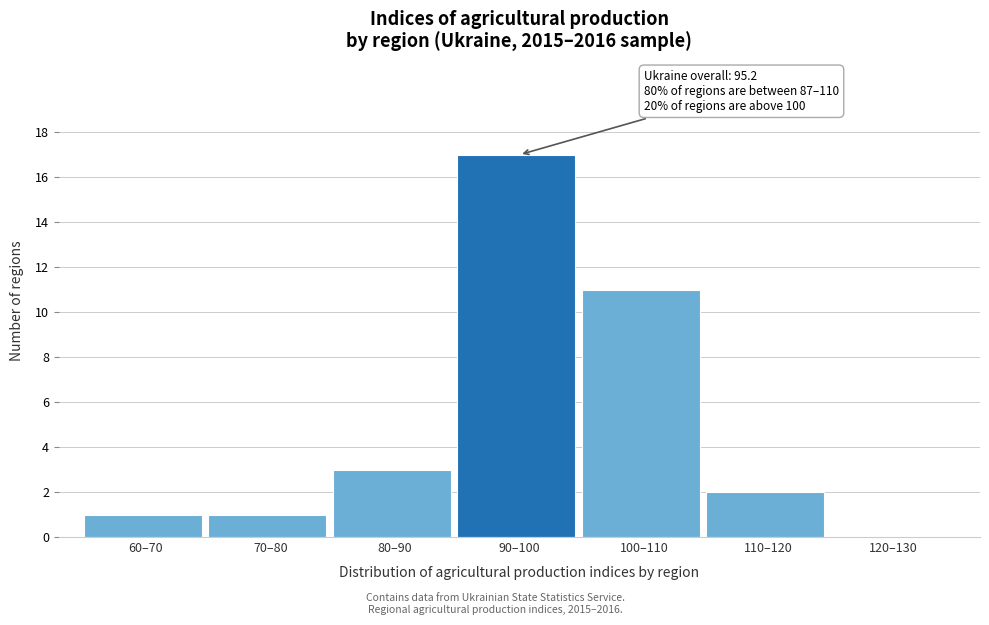

Reading left to right, list all the values displayed in this chart.

60–70=1	70–80=1	80–90=3	90–100=17	100–110=11	110–120=2	120–130=0